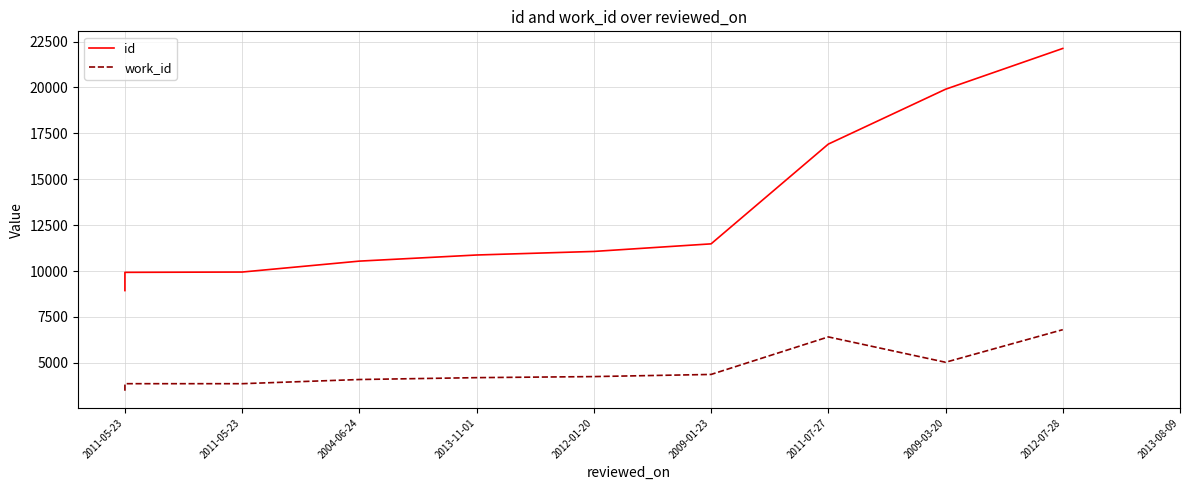

How many interior local valleys does the work_id series have?

1